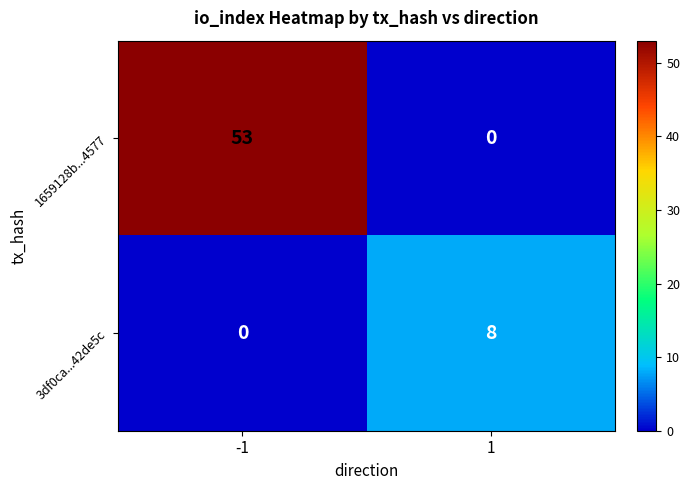

What is the total value across all series at 1?

8